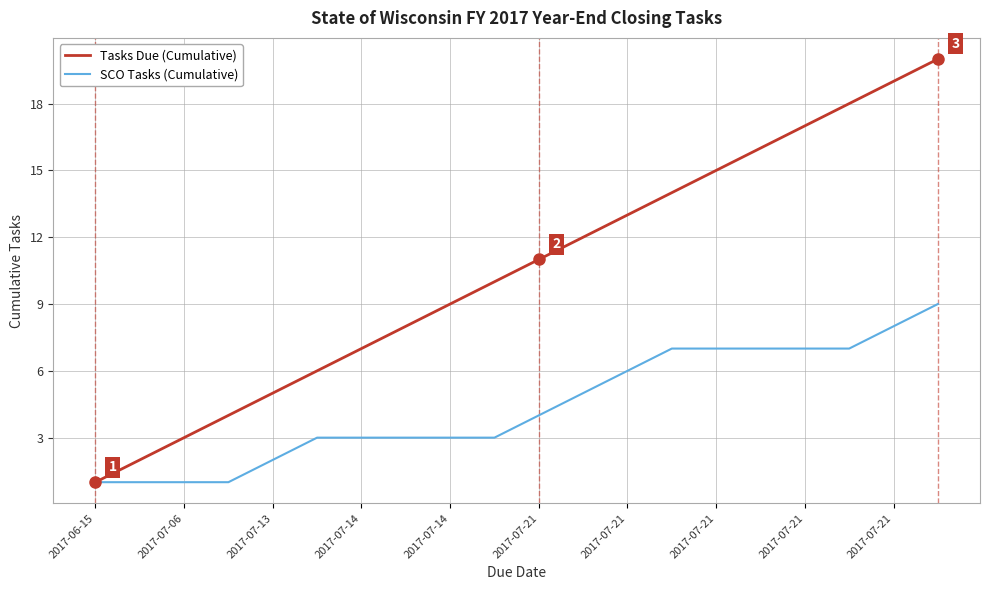

True or false: Tasks Due (Cumulative) has more than 0 interior local peaks.

False